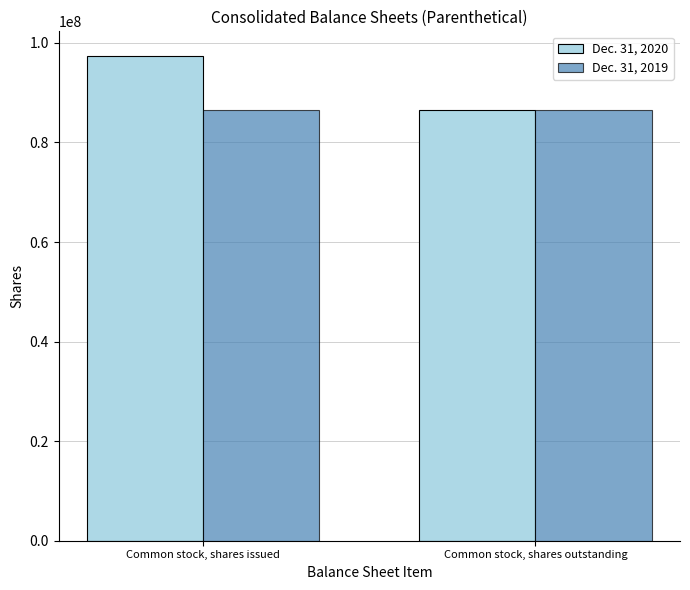

The value of Dec. 31, 2020 at Common stock, shares issued is 97450673. True or false?

True